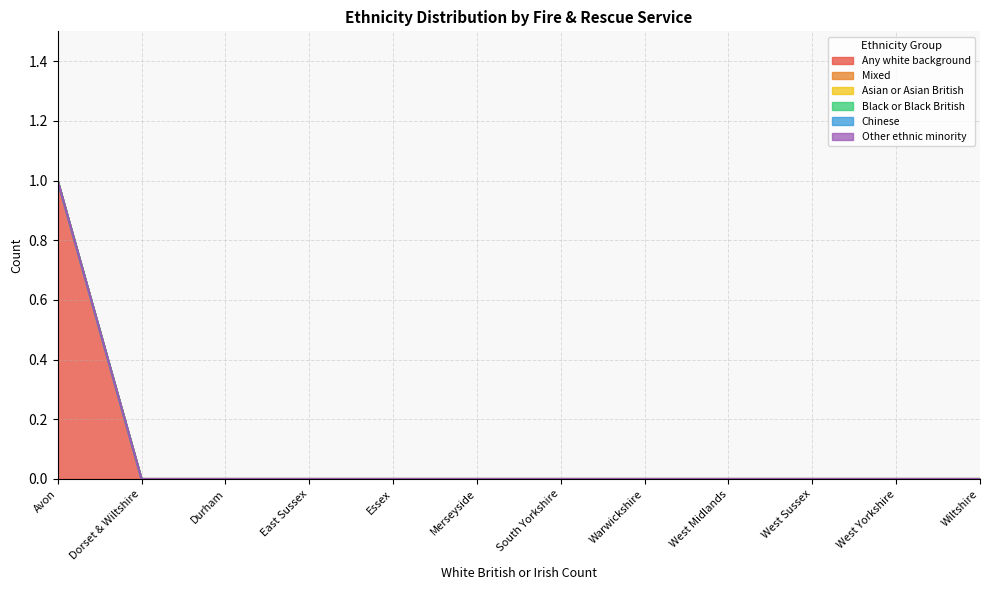

Is the value of Mixed at Durham greater than the value of Other_ethnic_minority at West Midlands?

No